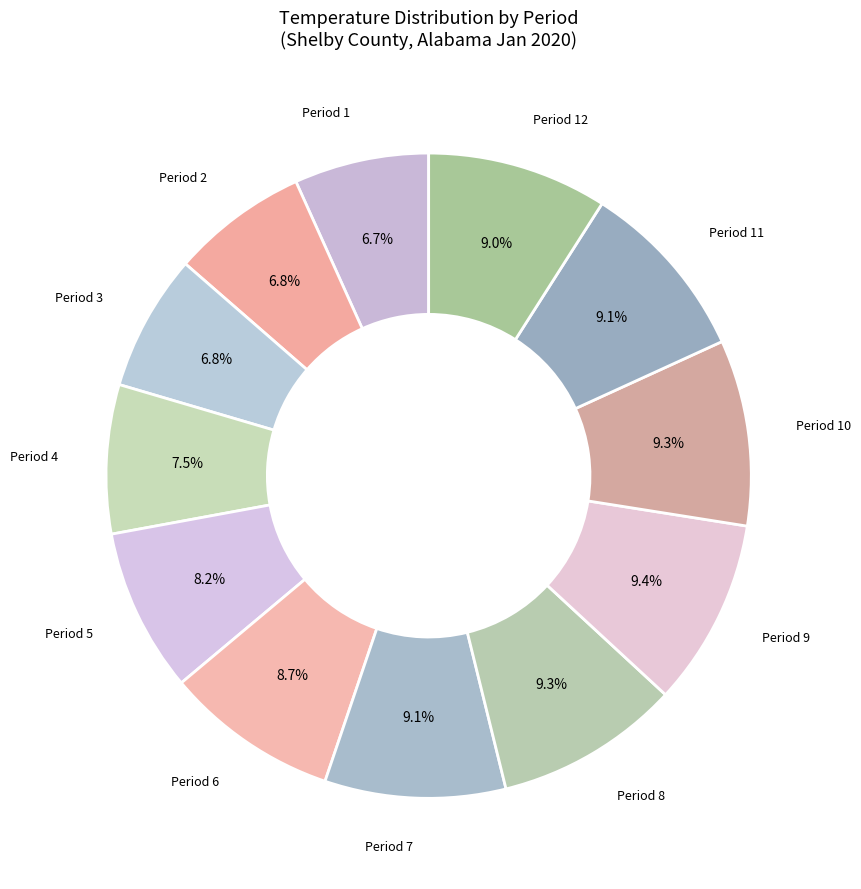

Count the number of slices in the pie.

12